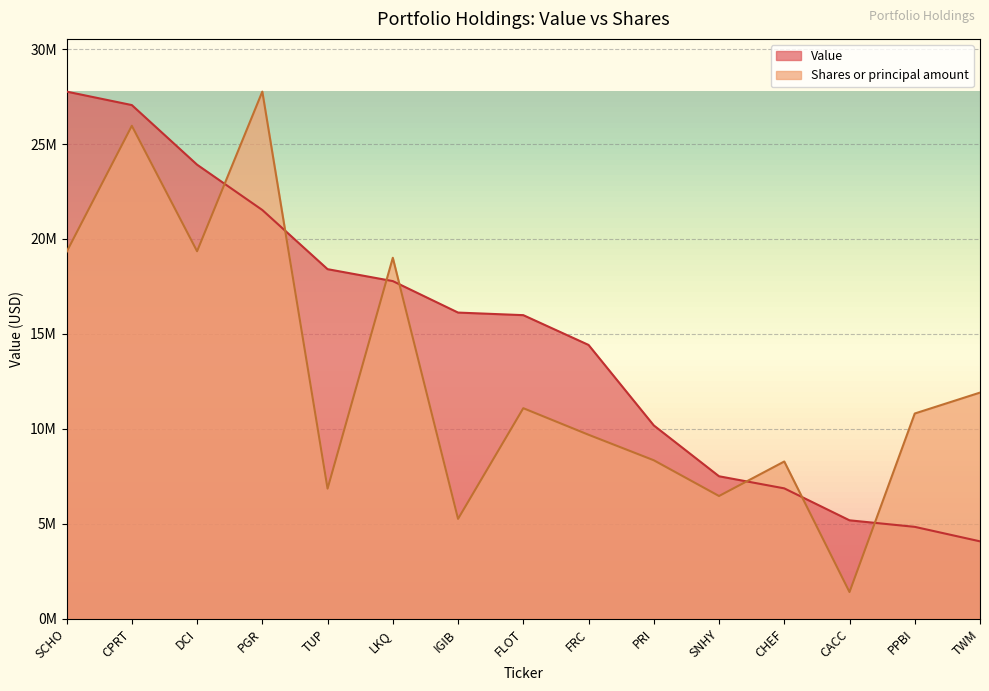

True or false: Value has more than 0 interior local peaks.

False